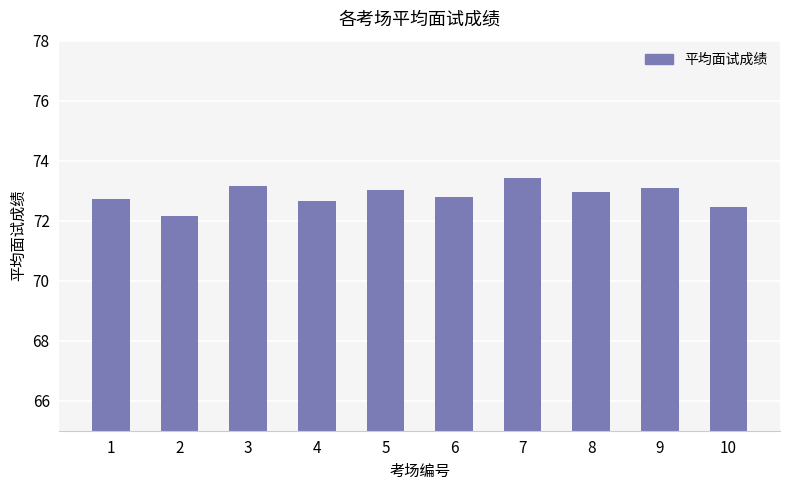

Read the value at 7.

73.4